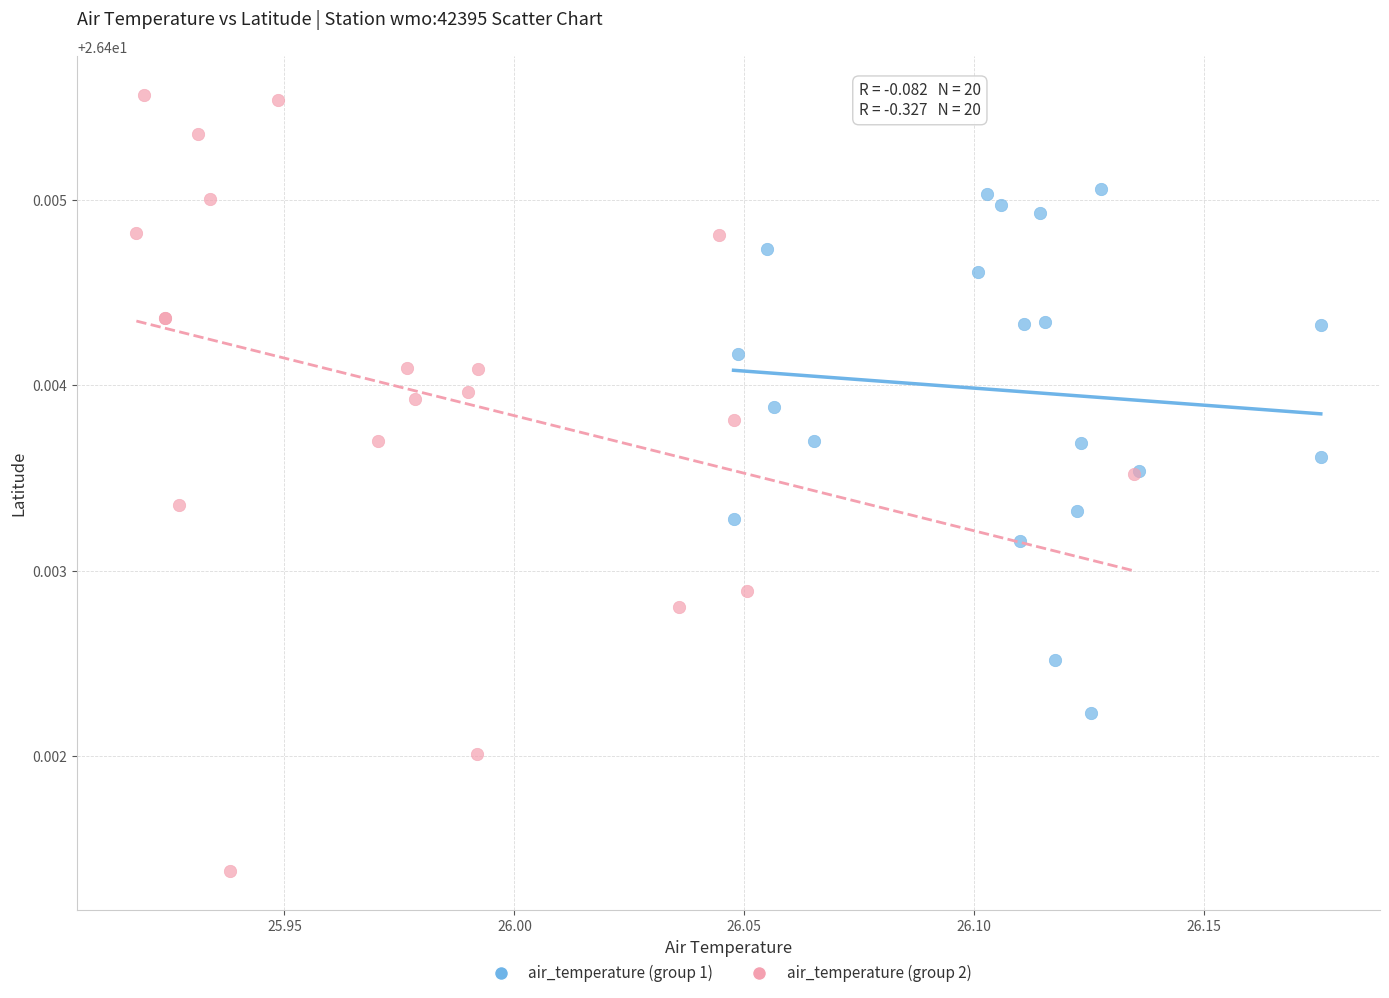

Which series contains the highest Y value?

air_temperature (group 2)